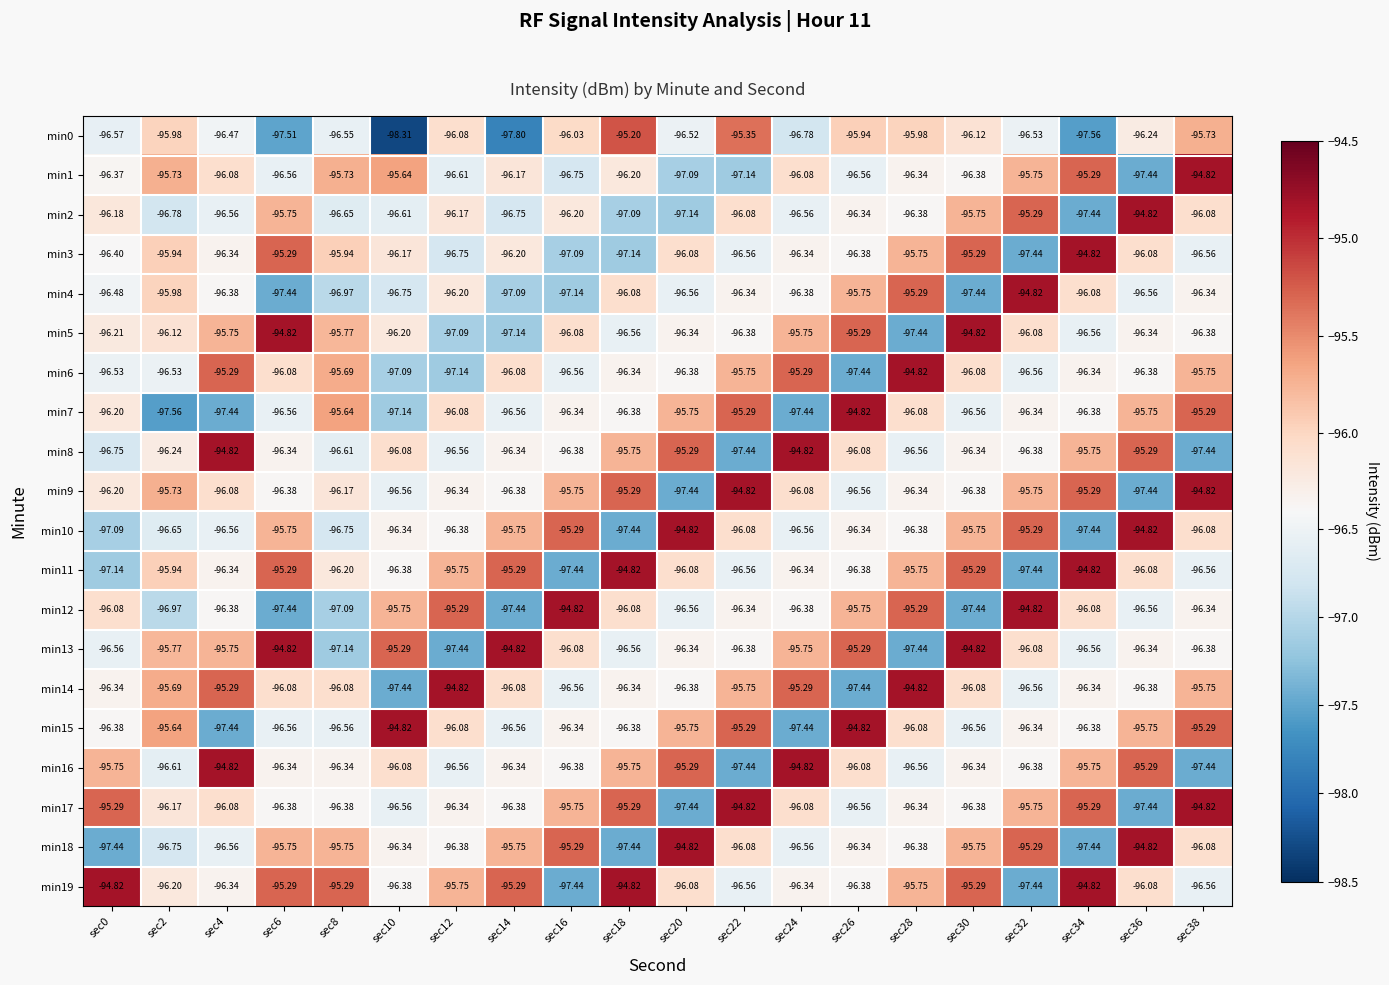

Is the value of min13 at sec20 greater than the value of min18 at sec0?

Yes